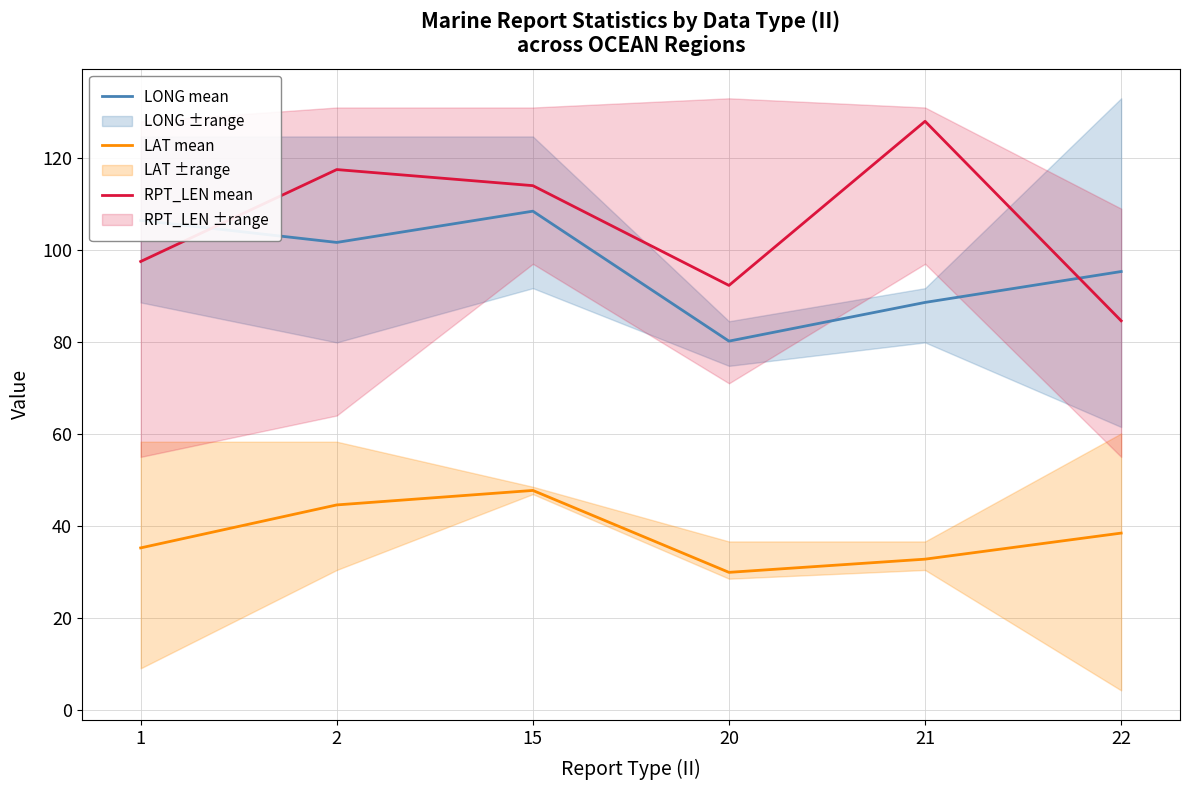

At which label is LONG mean closest to 94?

22